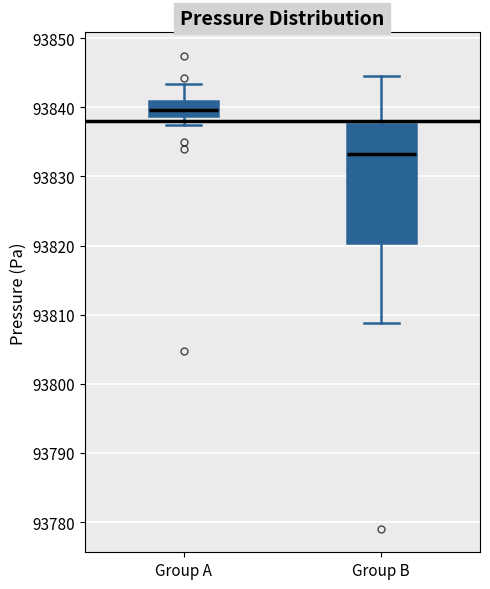

Comparing the boxes themselves (not the whiskers), which one is the tallest?

Group B